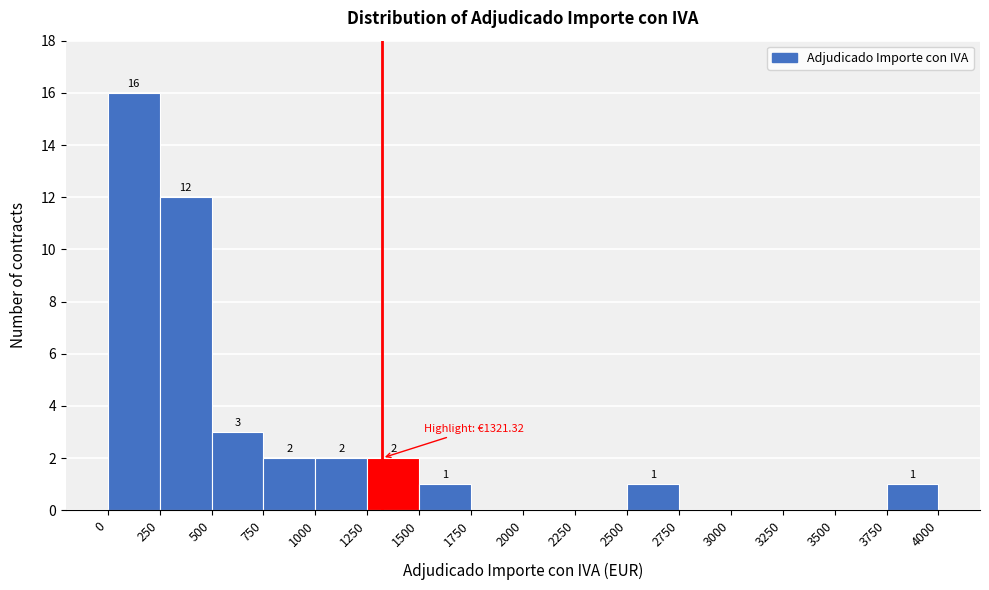

Which range on the x-axis has the tallest bar?

0 to 250